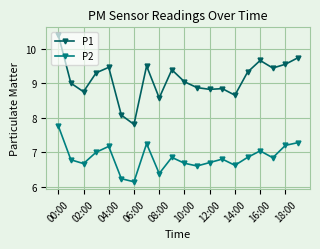

List the series in order of their overall mean, highest first.

P1, P2